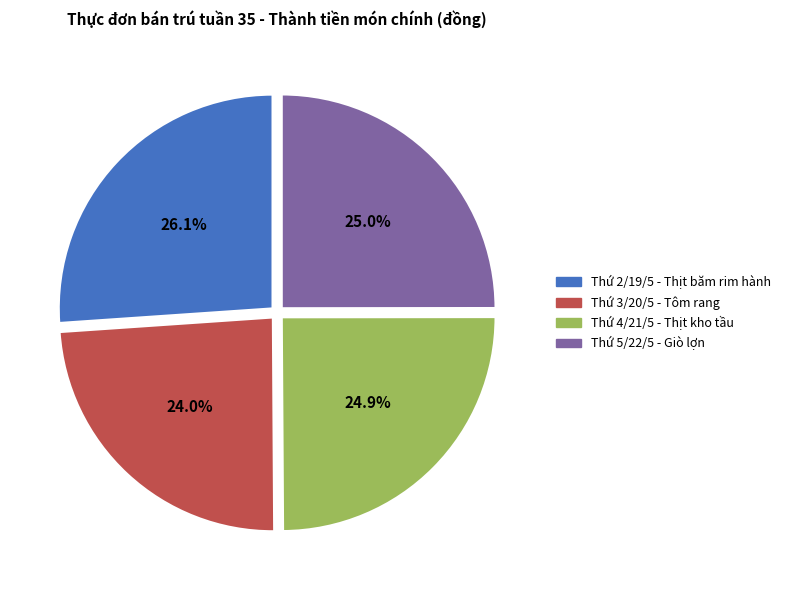

Combined, what portion of the pie is Thứ 2/19/5 - Thịt băm rim hành and Thứ 3/20/5 - Tôm rang?

50.1%